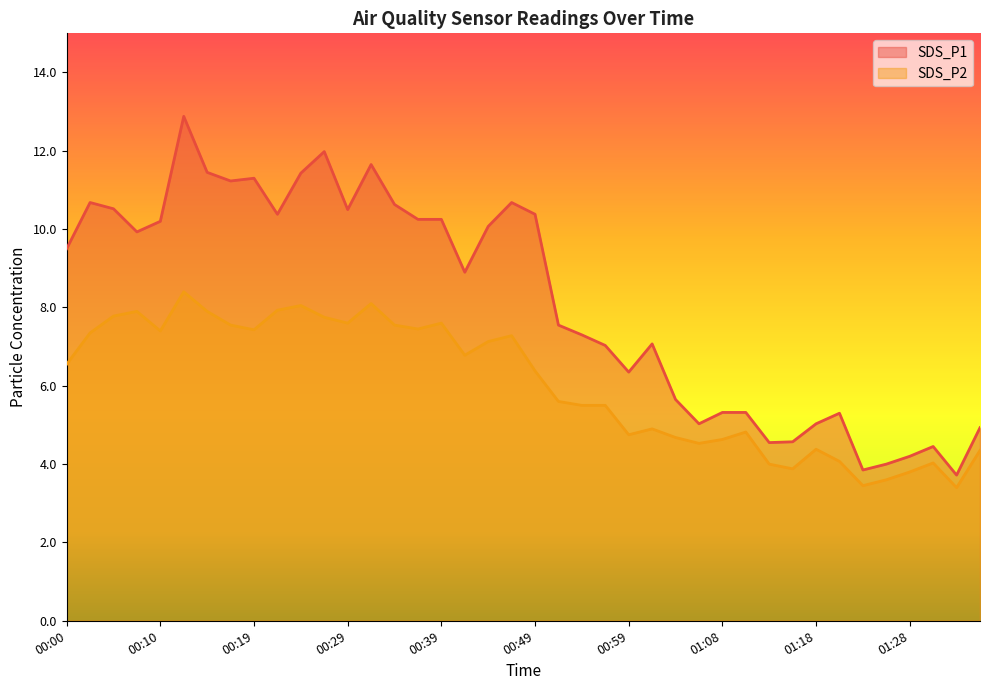

What is the spread (max minus min) of values at 01:16?

0.7